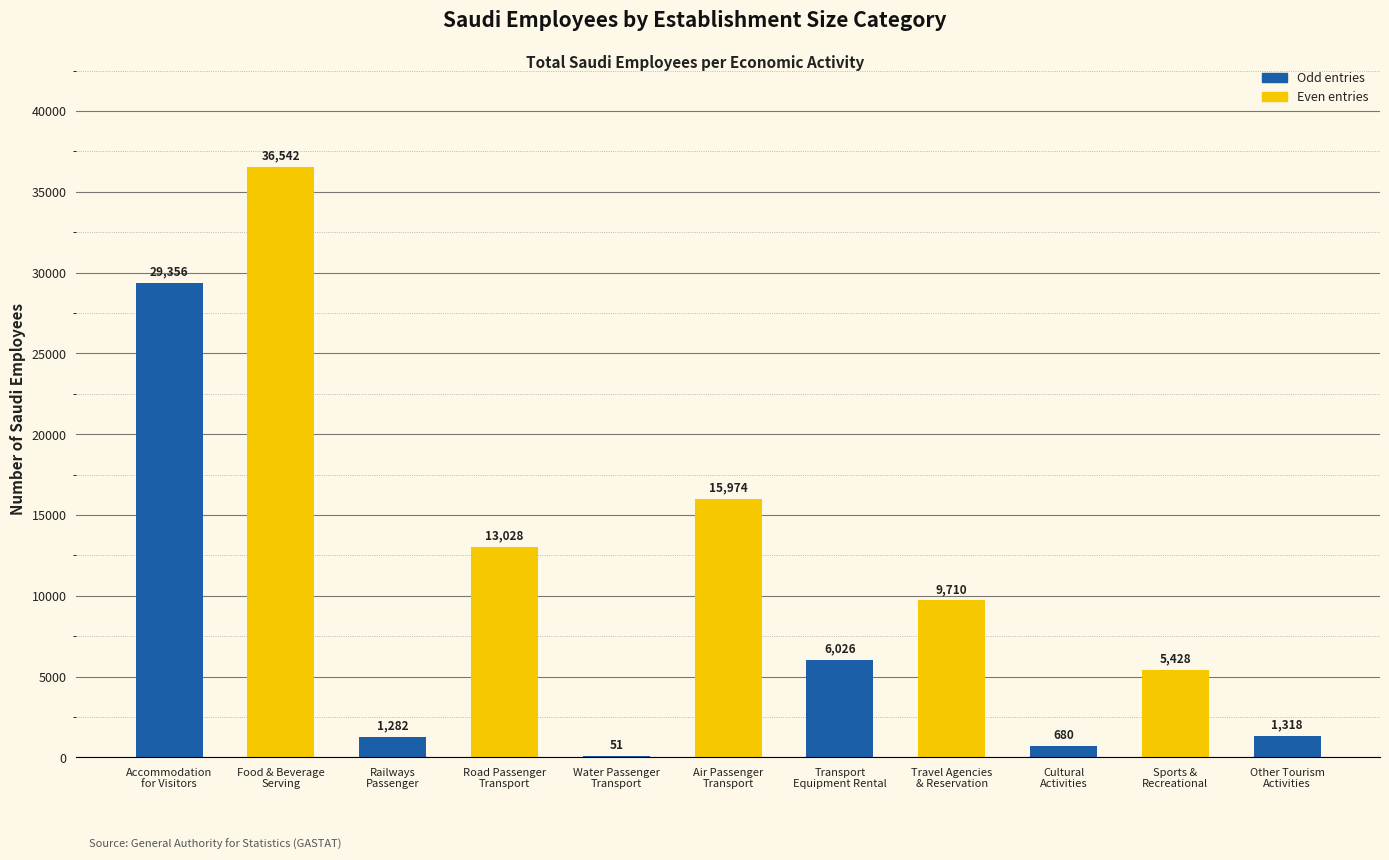

At which label does the data first exceed 6026?

Accommodation
for Visitors